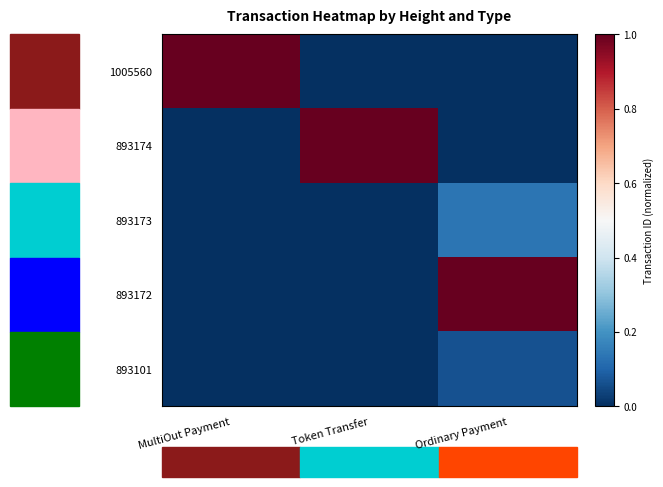

Reading left to right, transcribe all the data shown in this chart.

1005560: MultiOut Payment=1.0	Token Transfer=0.0	Ordinary Payment=0.0
893174: MultiOut Payment=0.0	Token Transfer=1.0	Ordinary Payment=0.0
893173: MultiOut Payment=0.0	Token Transfer=0.0	Ordinary Payment=0.1
893172: MultiOut Payment=0.0	Token Transfer=0.0	Ordinary Payment=1.0
893101: MultiOut Payment=0.0	Token Transfer=0.0	Ordinary Payment=0.1